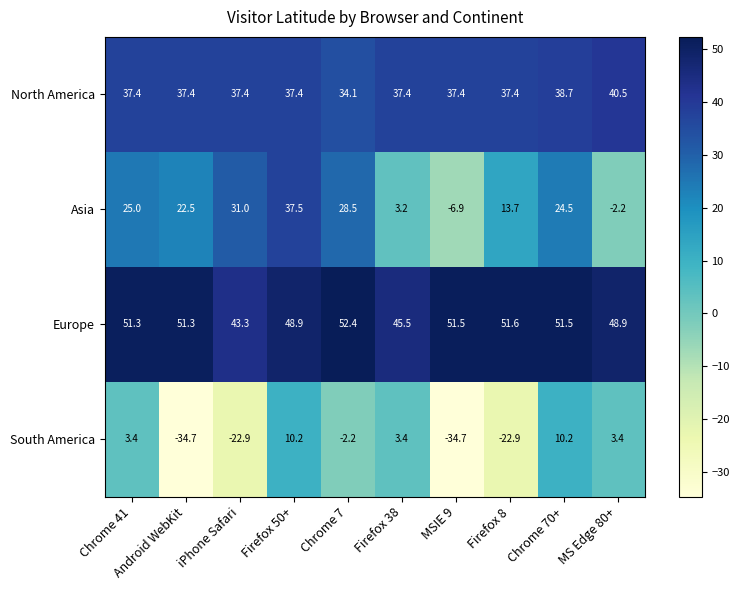

Which series has the widest spread of values?

South America